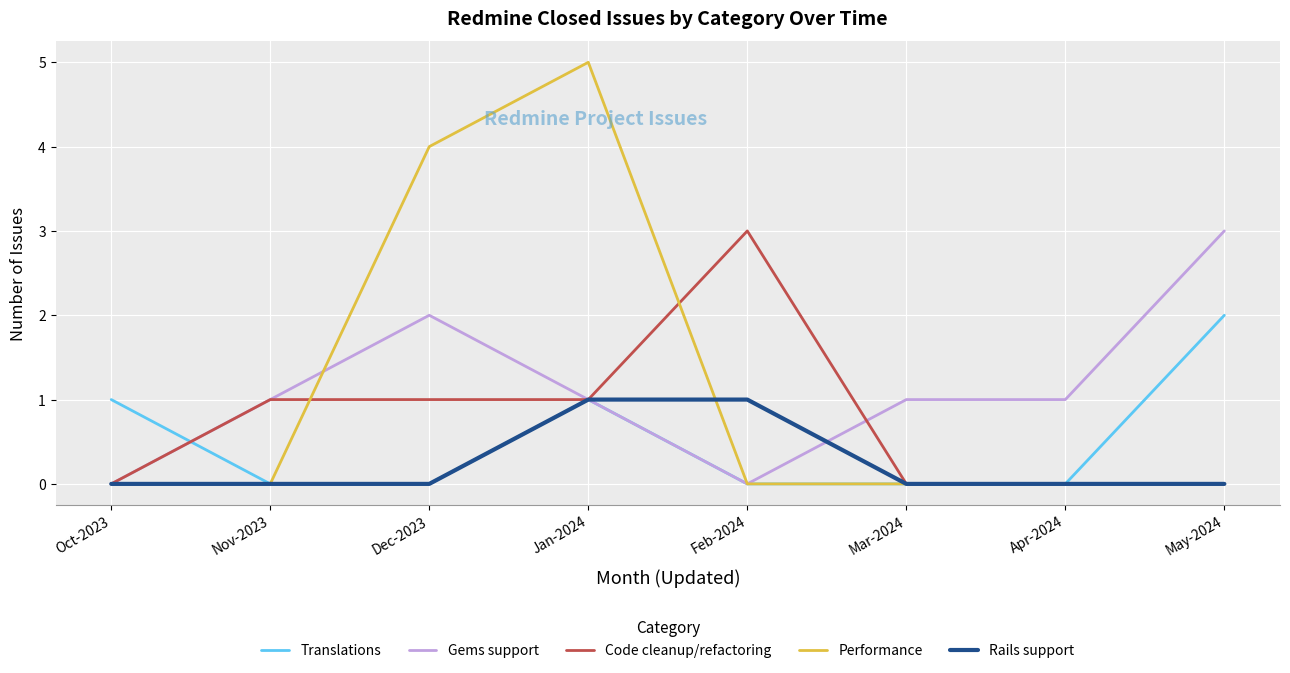

At which category is the sum across all series the highest?

Jan-2024